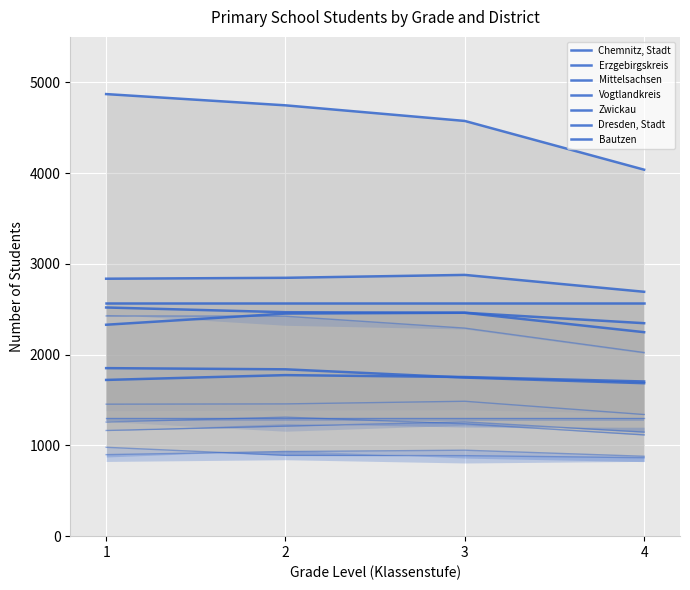

At 4, list the series in order from largest to smallest.

Dresden, Stadt, Erzgebirgskreis, Zwickau, Mittelsachsen, Vogtlandkreis, Chemnitz, Stadt